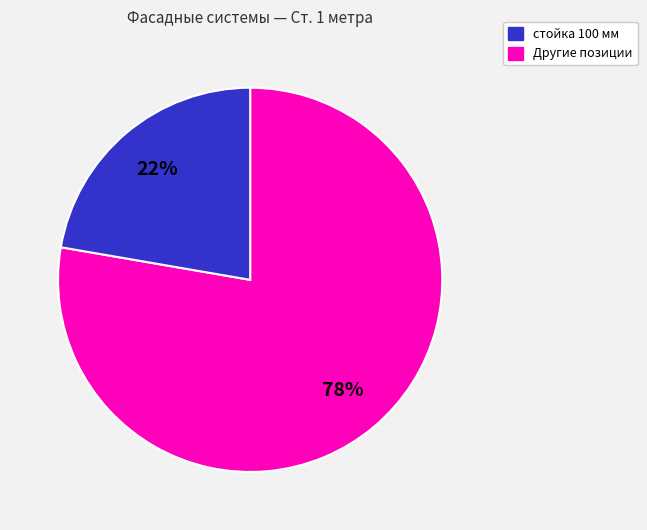

Is there any slice that represents more than half of the pie?

Yes